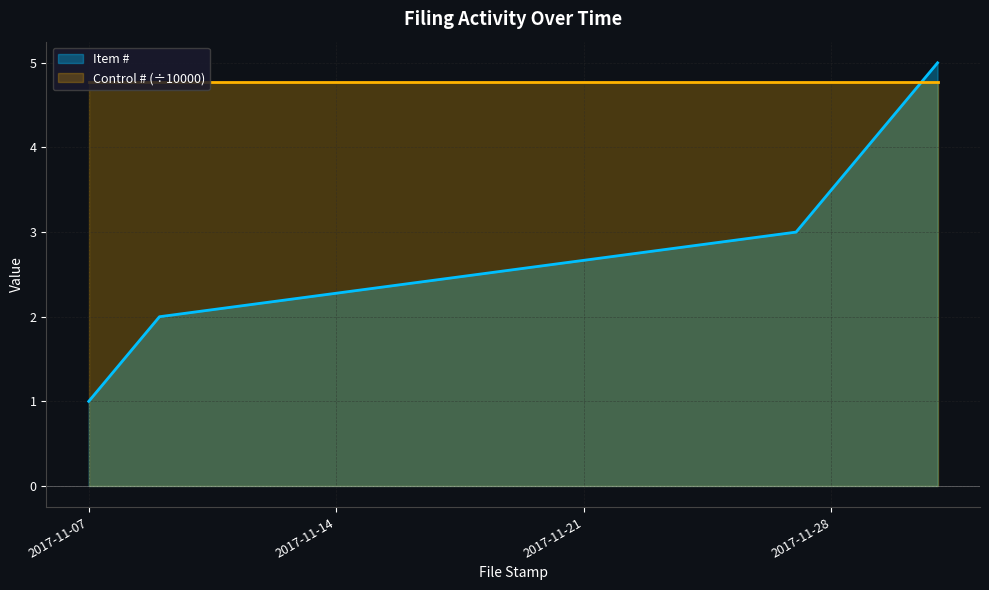

True or false: the data has more than 0 interior local peaks.

False